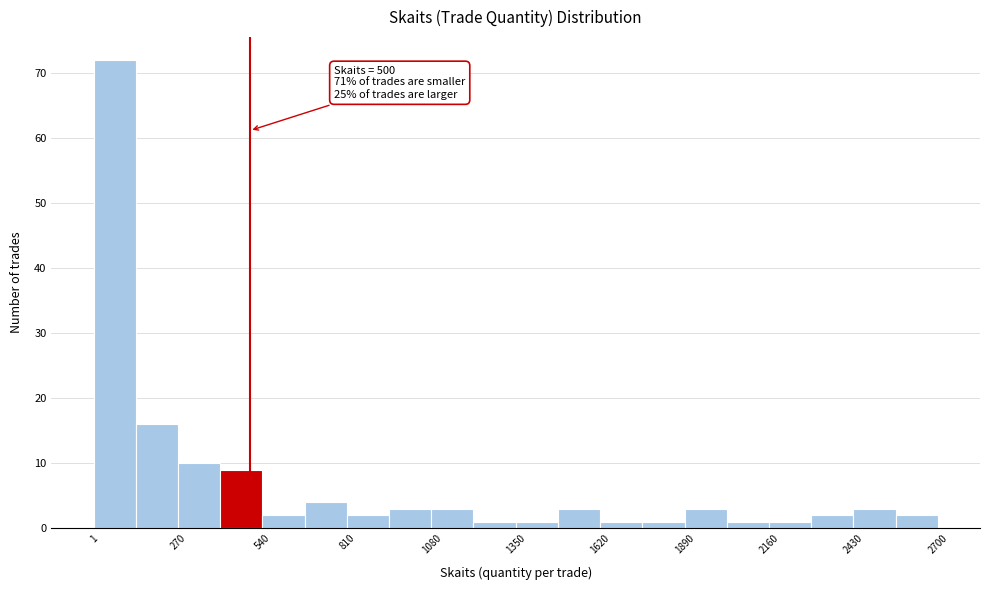

Around what value on the x-axis is the tallest bar? Give the approximate position of its centre, as read against the axis.

50